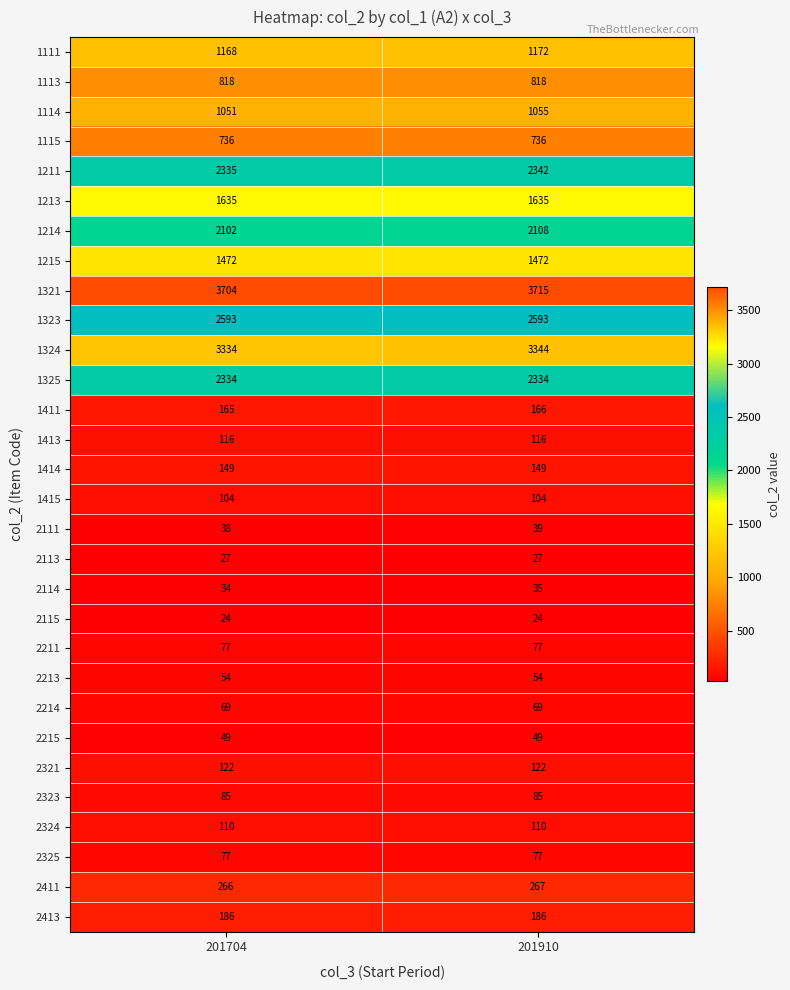

Read the 1113 value at 201704.

818